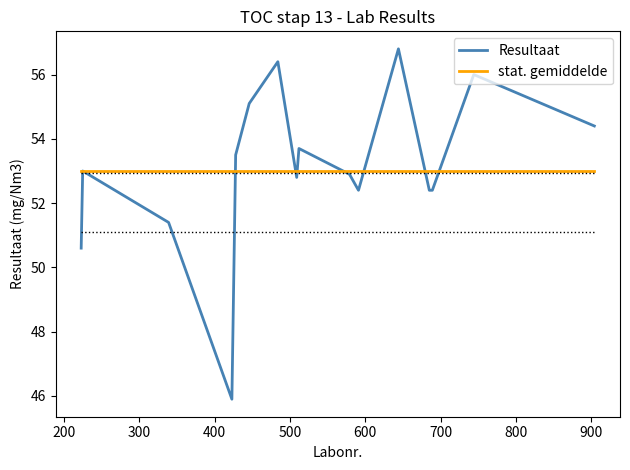

What is the maximum value for Resultaat?

56.8